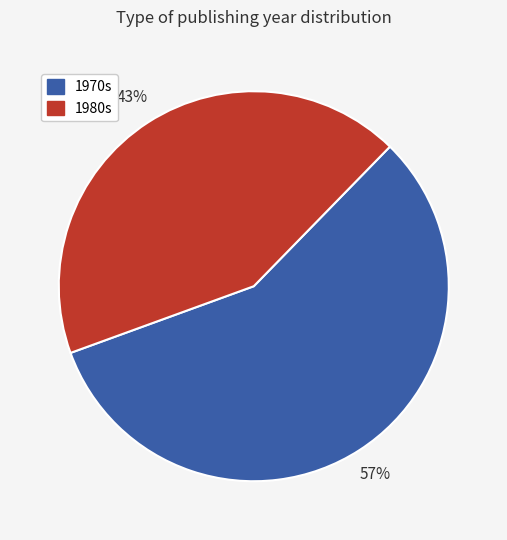

To the nearest percent, what is the average slice percentage?

50%